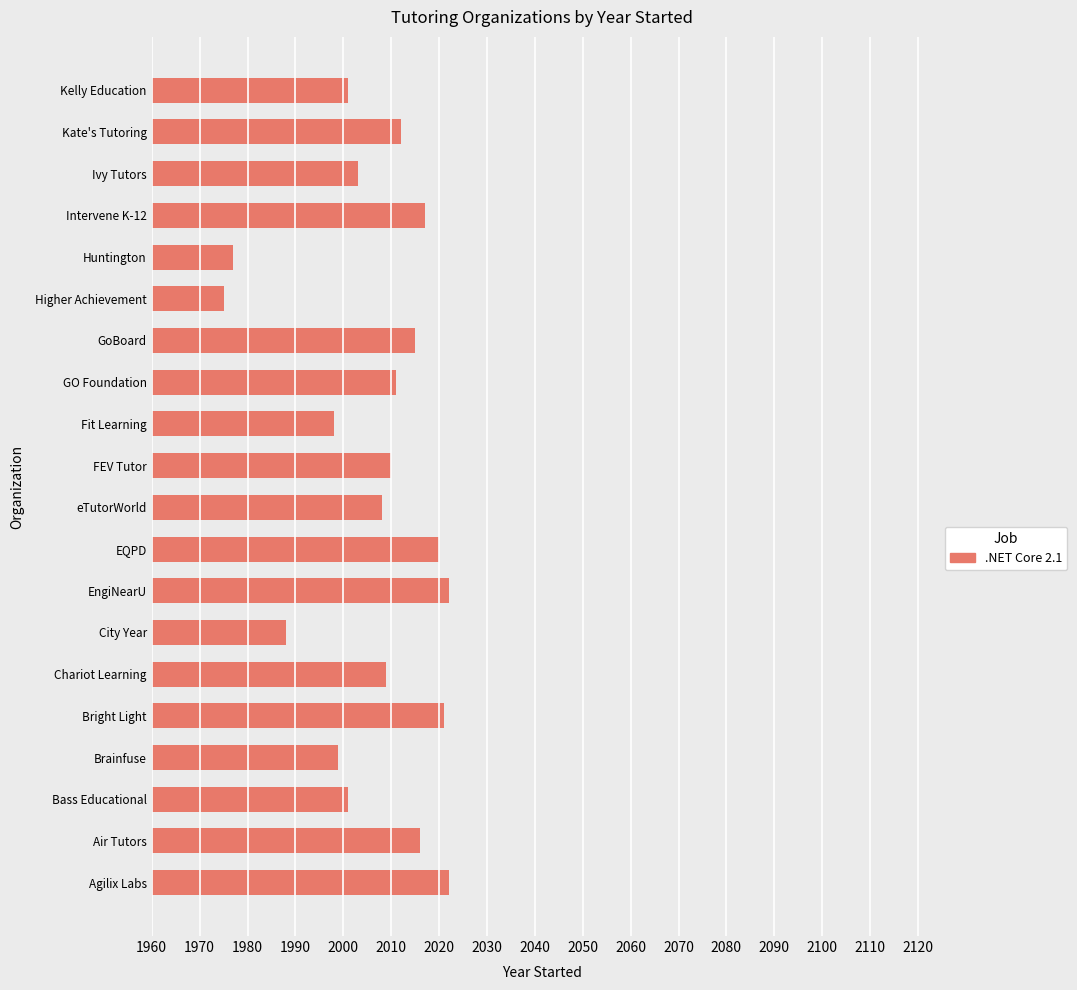

The chart shows a value of 2012 at Kate's Tutoring. True or false?

True